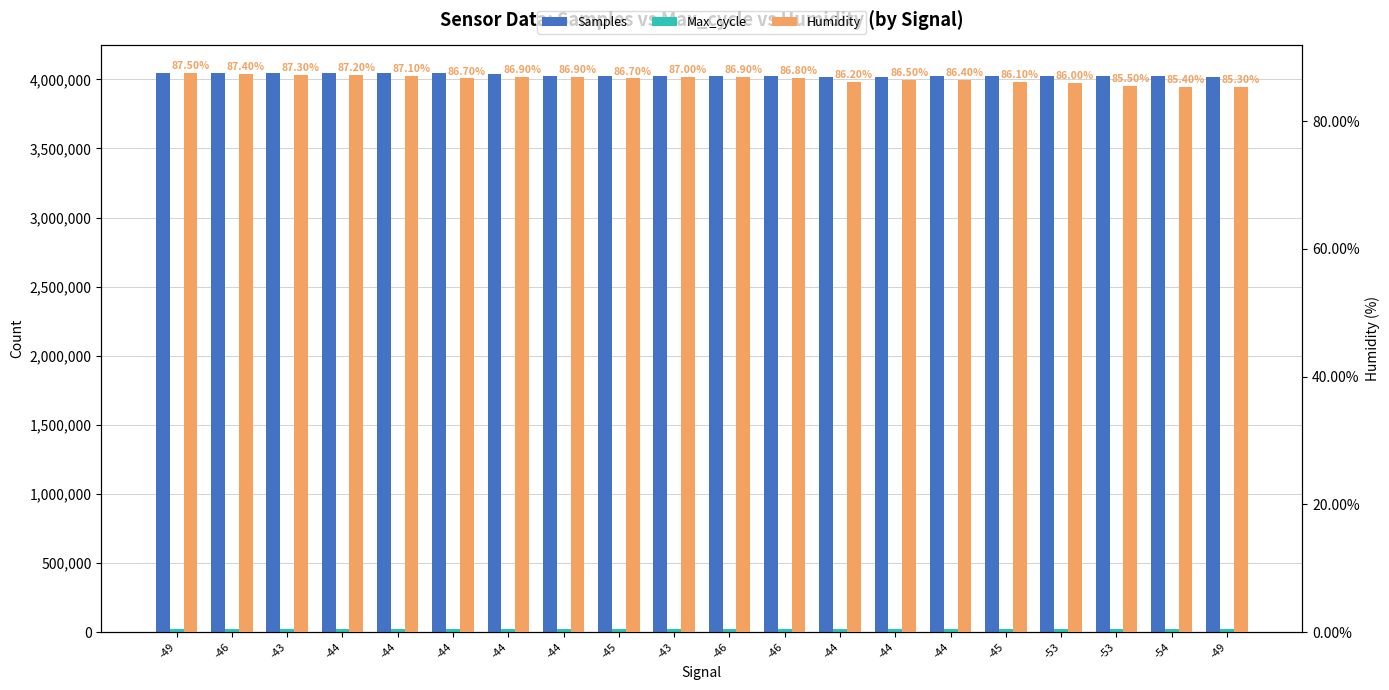

Reading left to right, transcribe all the data shown in this chart.

Samples: -49=4043260.0	-46=4043518.0	-43=4043619.0	-44=4043744.0	-44=4043345.0	-44=4043238.0	-44=4039758.0	-44=4027823.0	-45=4027777.0	-43=4027722.0	-46=4027536.0	-46=4027552.0	-44=4016205.0	-44=4018713.0	-44=4028015.0	-45=4027500.0	-53=4027135.0	-53=4027228.0	-54=4027718.0	-49=4016391.0
Max_cycle: -49=19981.0	-46=20044.0	-43=19934.0	-44=19938.0	-44=20018.0	-44=19935.0	-44=19935.0	-44=19935.0	-45=19939.0	-43=19935.0	-46=20379.0	-46=19939.0	-44=19942.0	-44=19935.0	-44=19934.0	-45=19935.0	-53=19939.0	-53=19939.0	-54=19948.0	-49=19969.0
Humidity: -49=87.5	-46=87.4	-43=87.3	-44=87.2	-44=87.1	-44=86.7	-44=86.9	-44=86.9	-45=86.7	-43=87.0	-46=86.9	-46=86.8	-44=86.2	-44=86.5	-44=86.4	-45=86.1	-53=86.0	-53=85.5	-54=85.4	-49=85.3